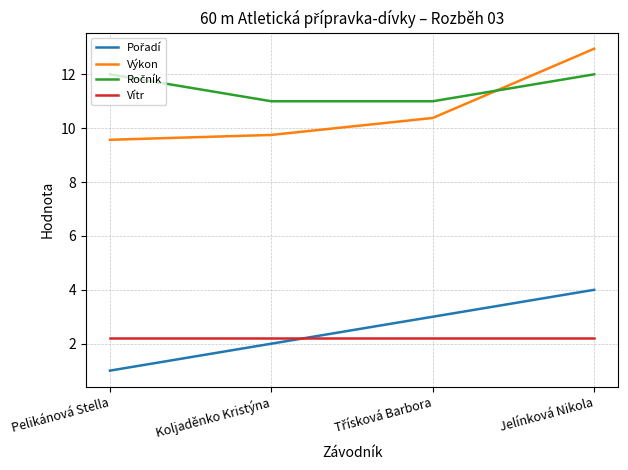

What position from the right is Jelínková Nikola?

1